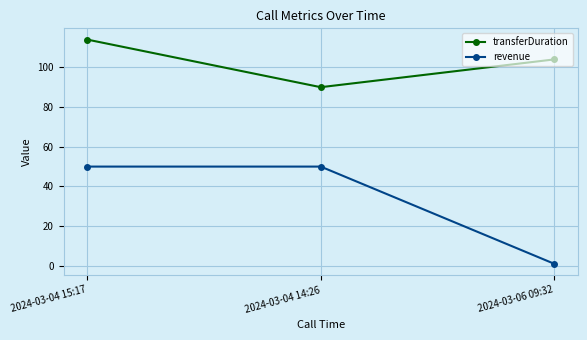

Reading right to left, transcribe all the data shown in this chart.

transferDuration: 104	90	114
revenue: 1	50	50